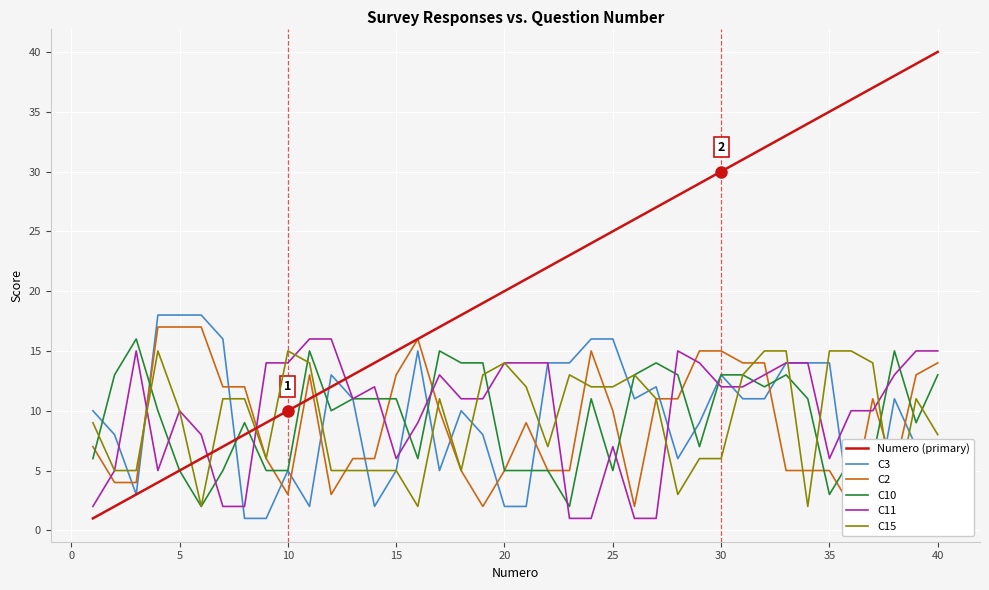

Is this an area chart (filled region under the line)?

No